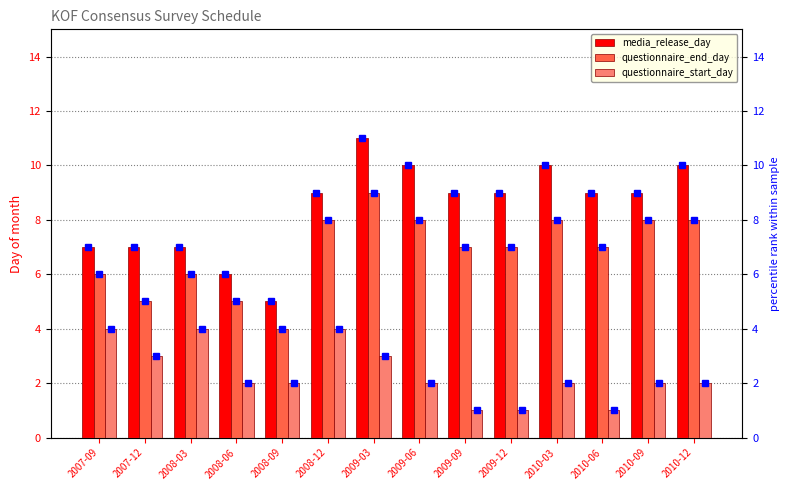

How many questionnaire_end_day (marker) values are between 6 and 8?

10